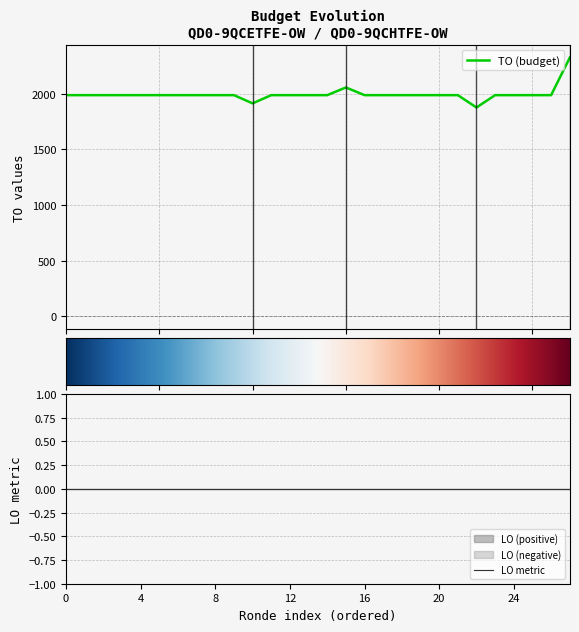

What is the value of the 8th point from the left?

1988